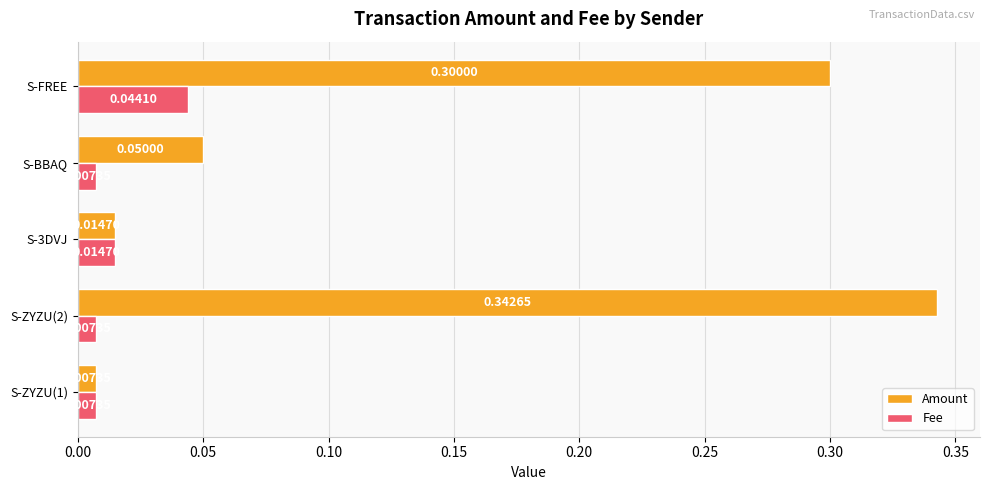

What is the maximum value for Amount?

0.3